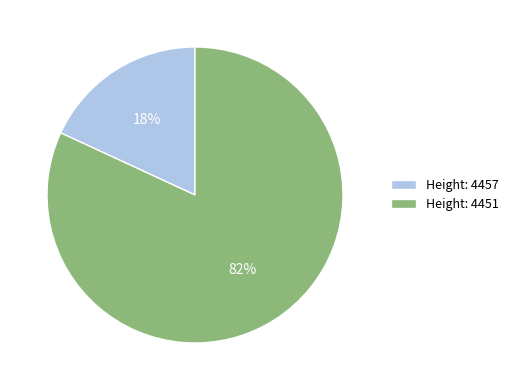

Count the number of slices in the pie.

2